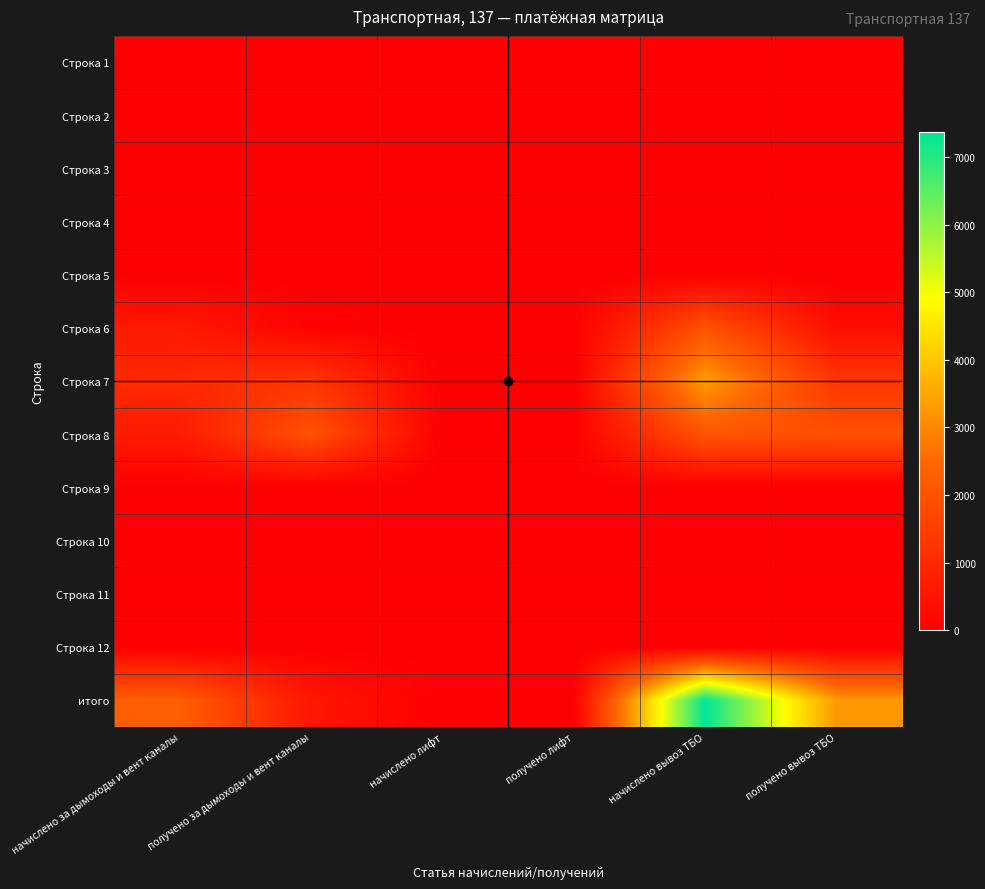

Which series has the largest total across all categories?

итого